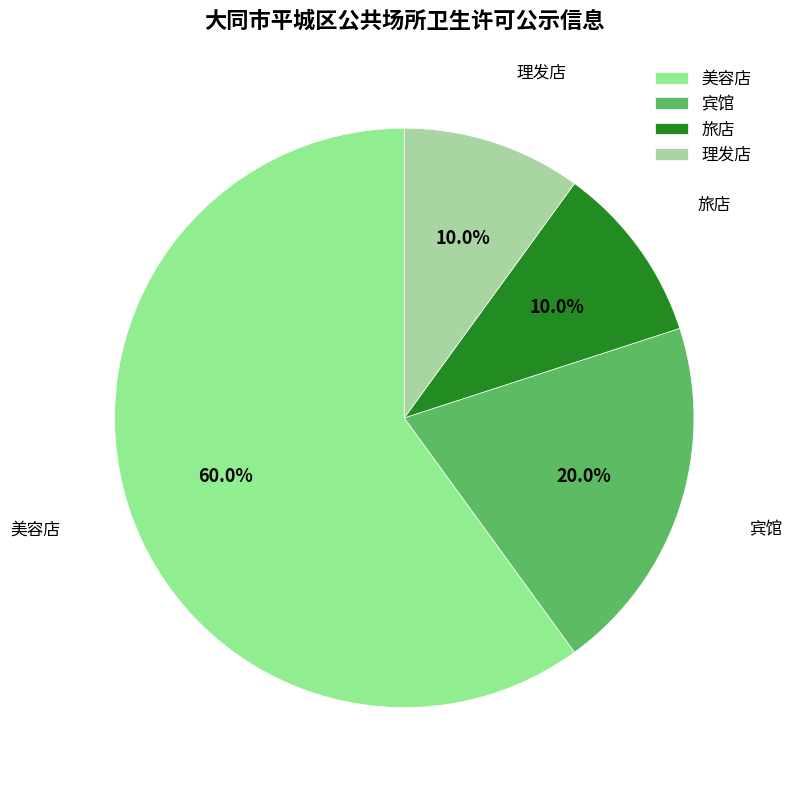

To the nearest percent, what percentage of the pie is 理发店?

10%